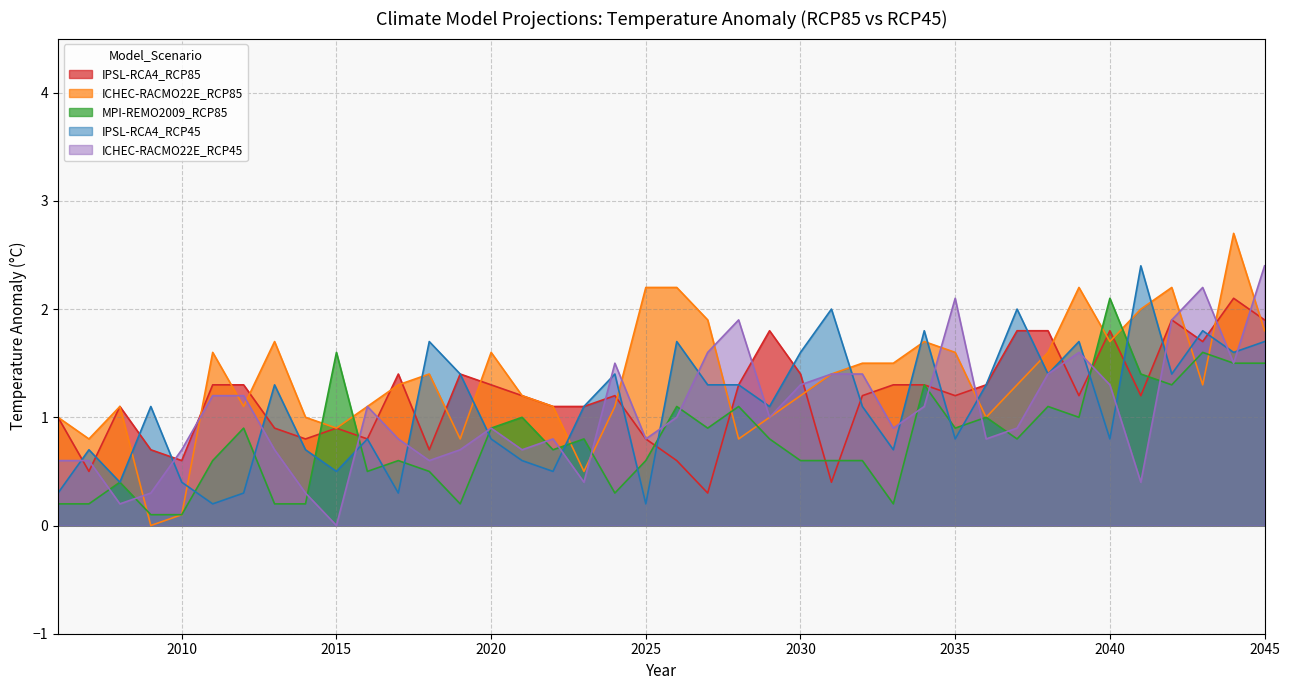

How many categories are shown in the chart?

40